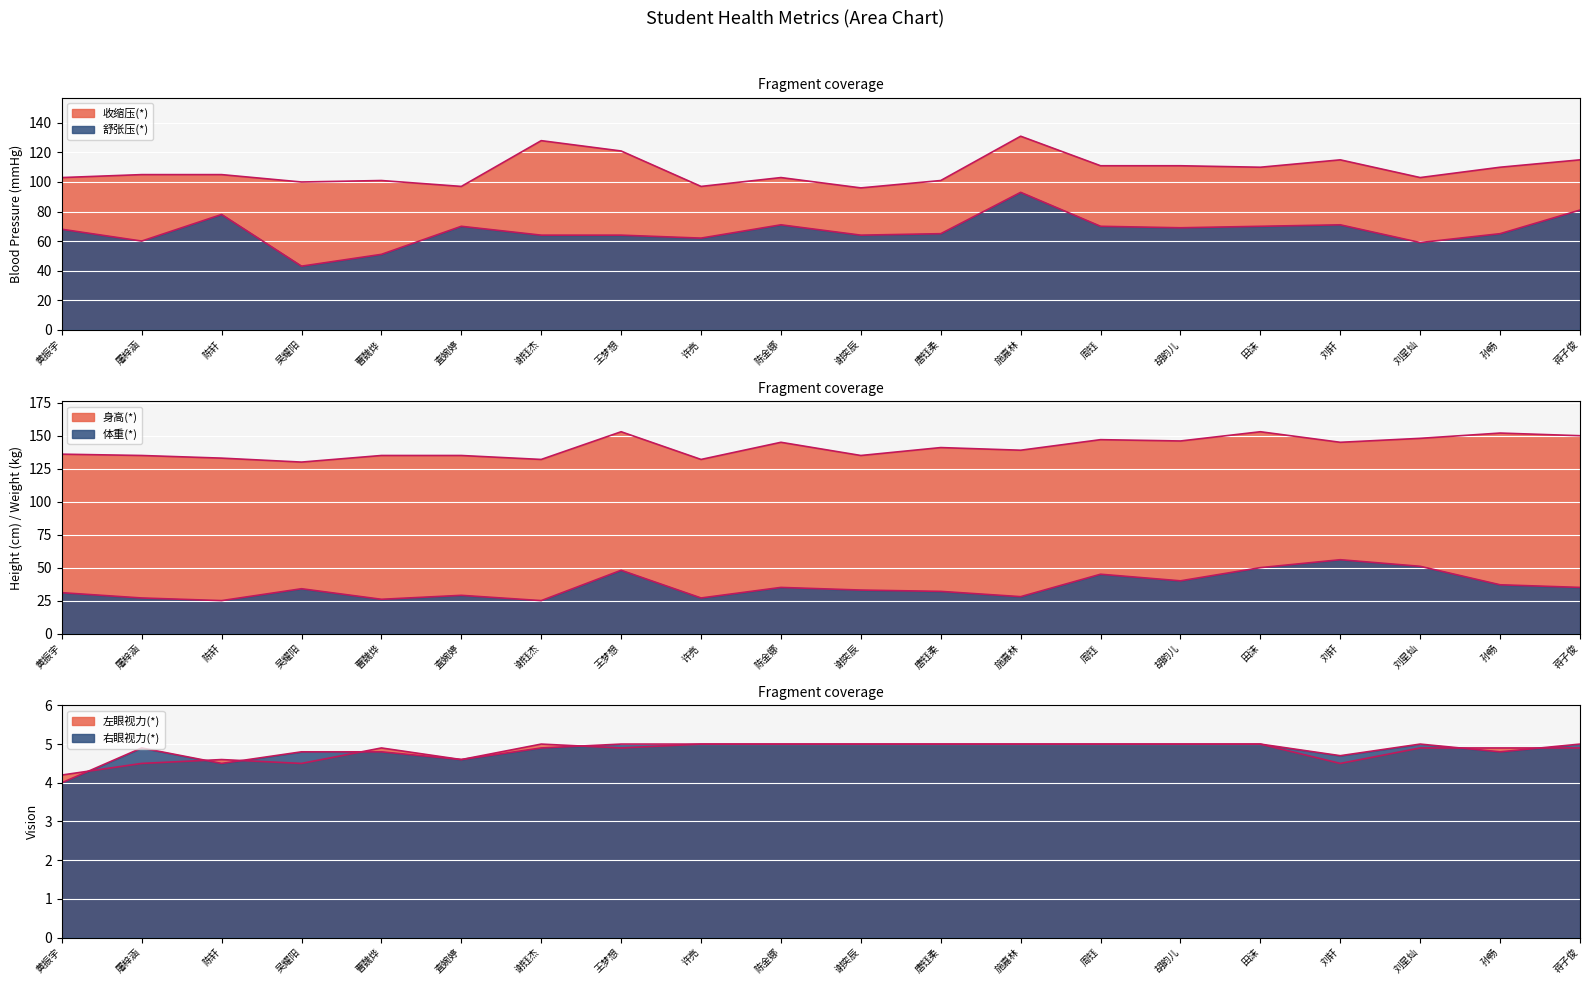

Is it true that 体重(*) equals 70.5 at 胡韵儿?

False